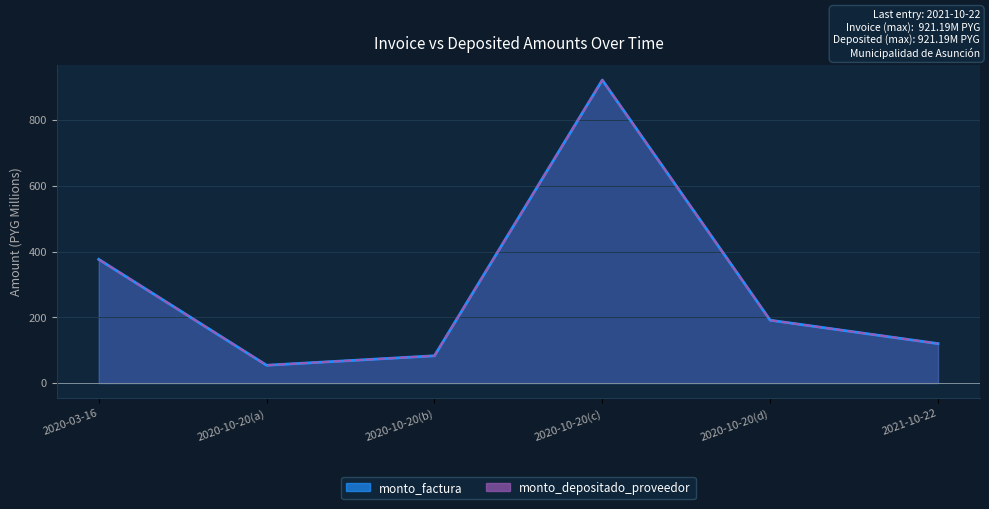

Which series has the widest spread of values?

monto_factura